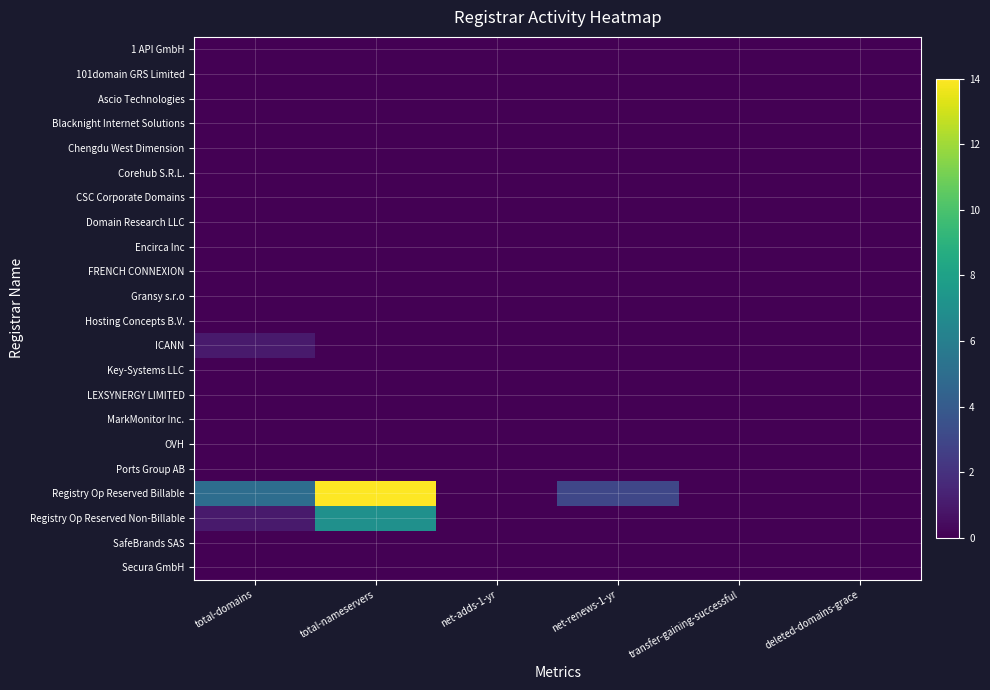

At which category is the sum across all series the highest?

total-nameservers